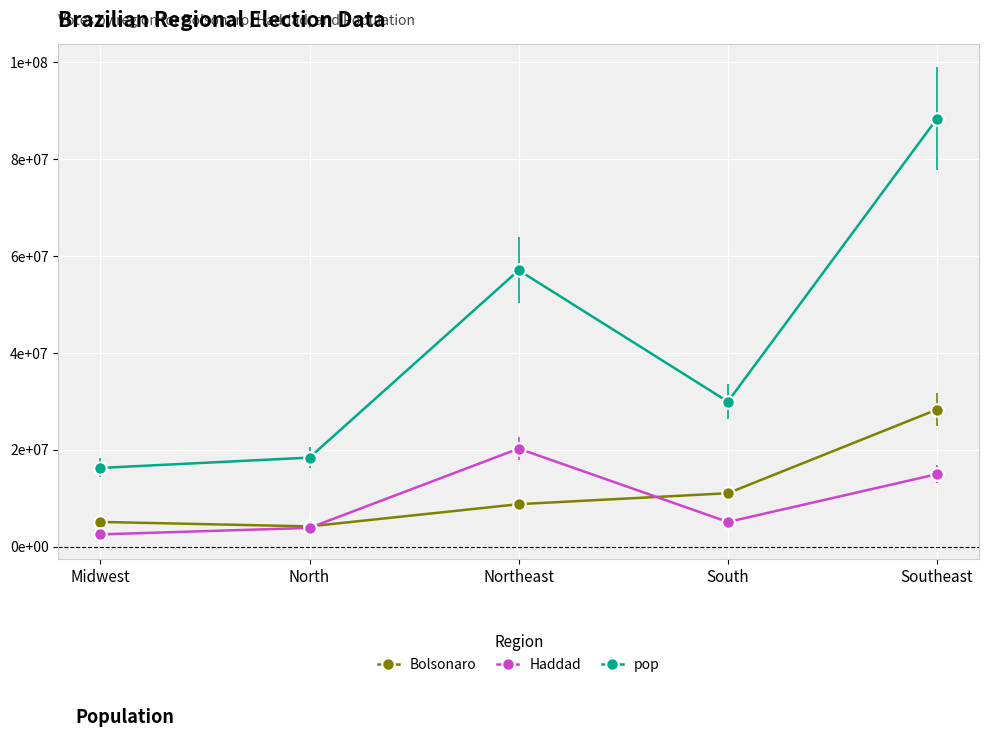

List the labels in order of Bolsonaro value, largest first.

Southeast, South, Northeast, Midwest, North